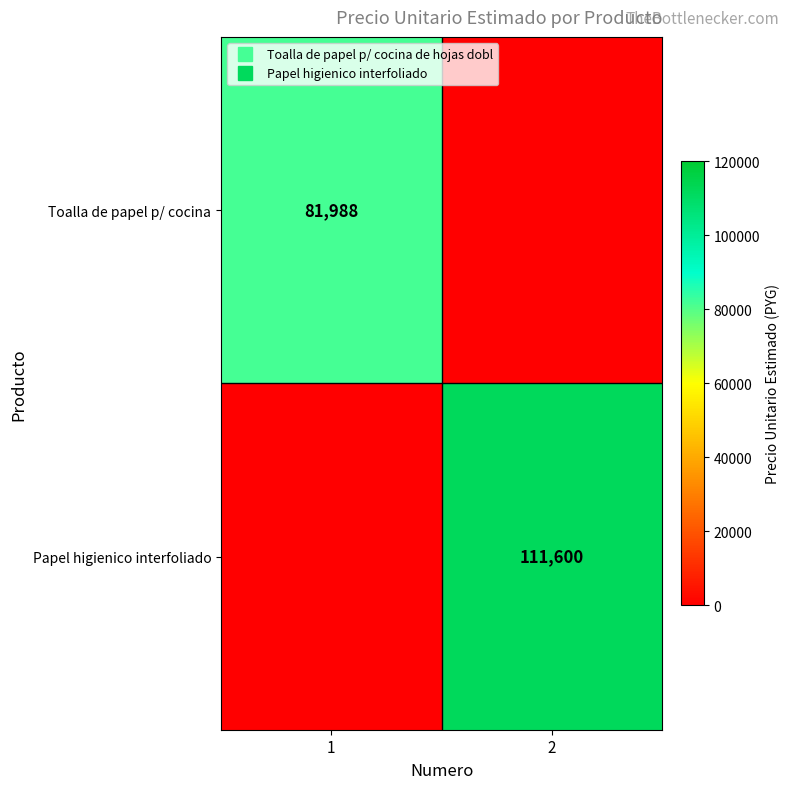

What is the difference between the maximum and minimum values in the Toalla de papel p/ cocina series?

81988